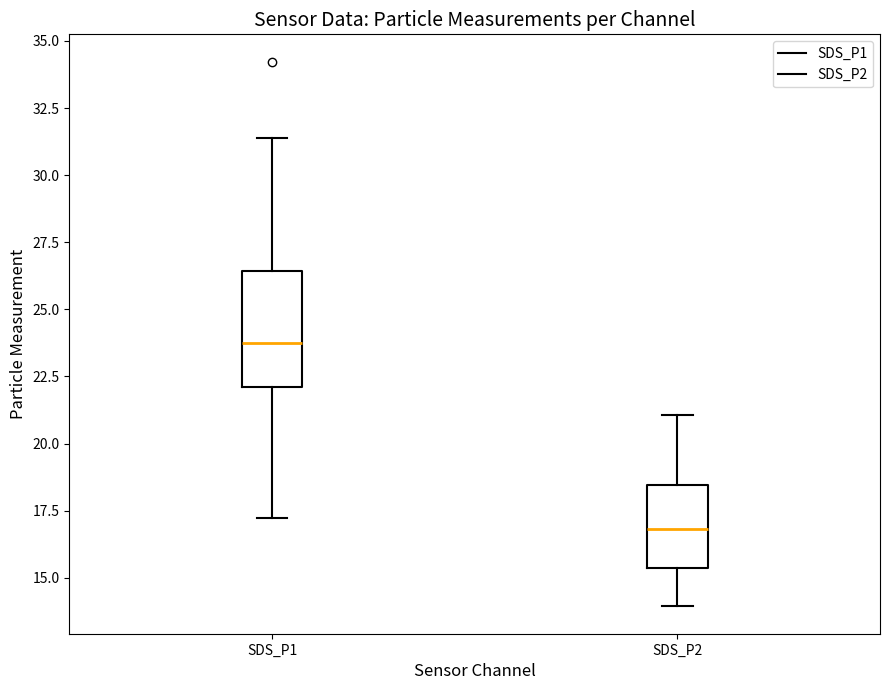

Which box is the tallest, from its lower edge to its upper edge?

SDS_P1